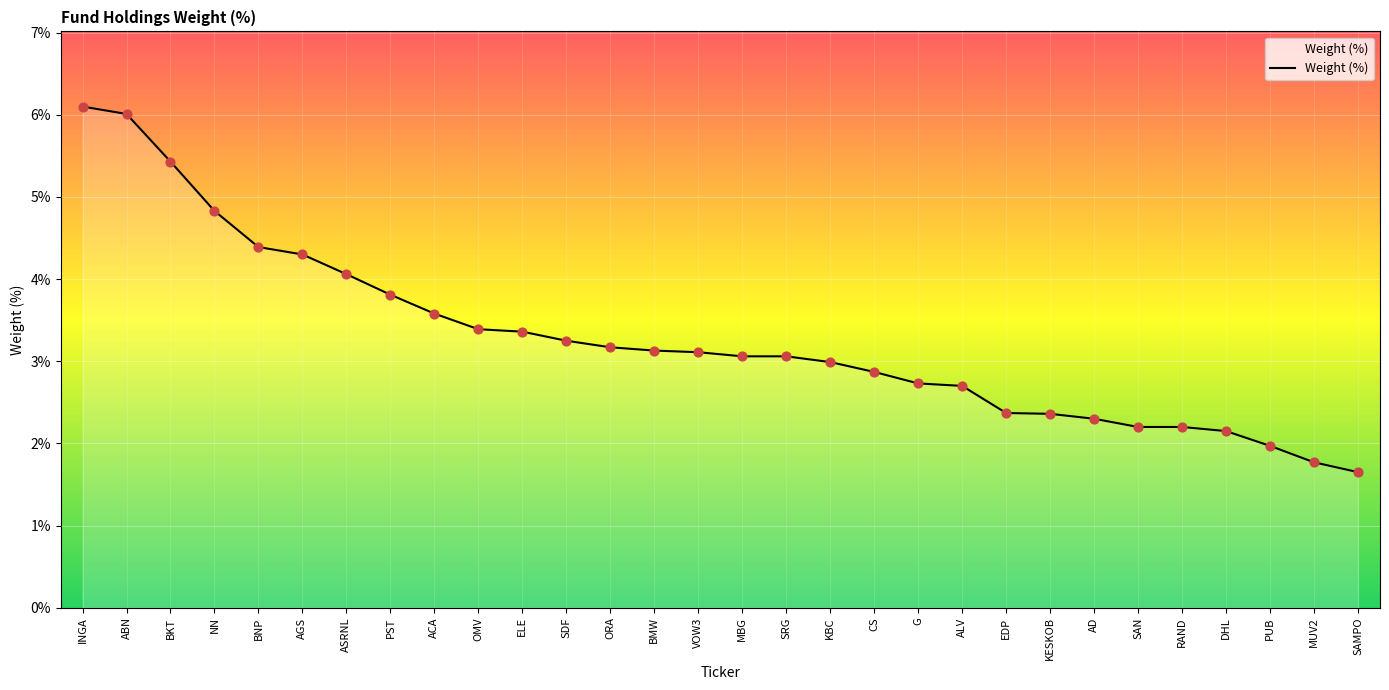

Between MUV2 and RAND, which is larger?

RAND